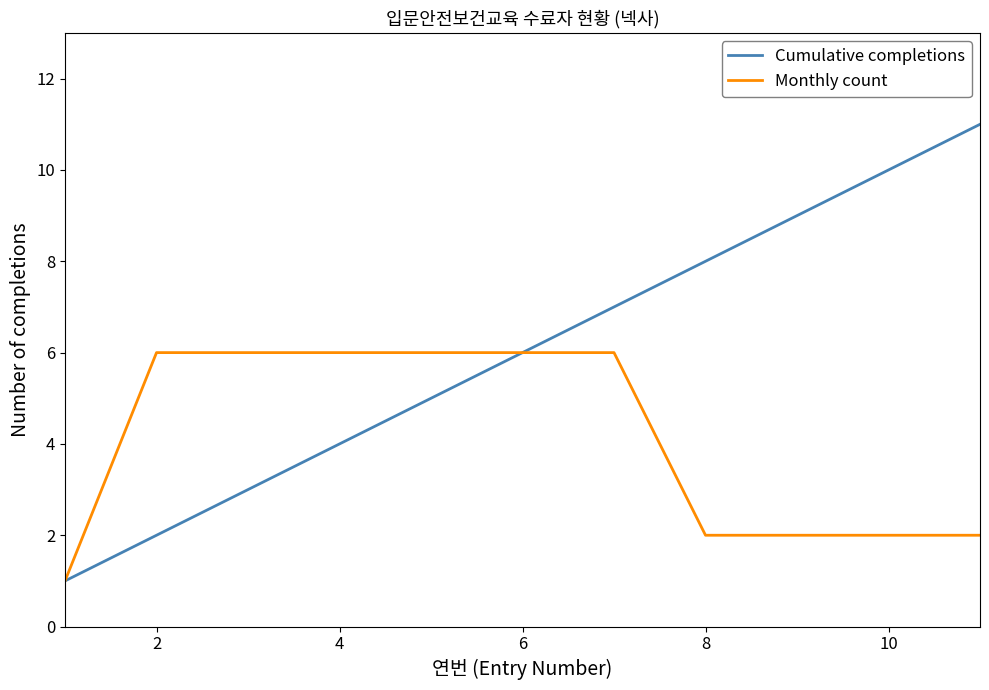

Which series has the widest spread of values?

Cumulative completions